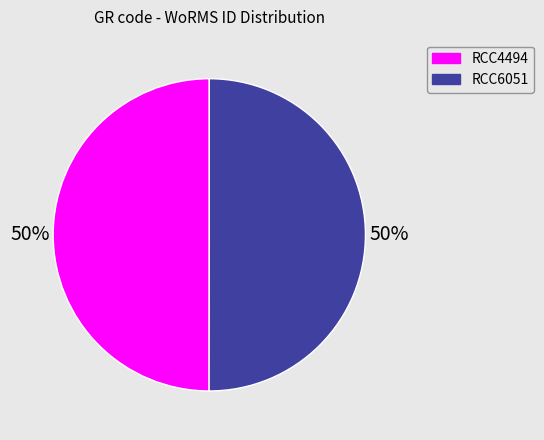

True or false: RCC4494 accounts for 57% of the total.

False